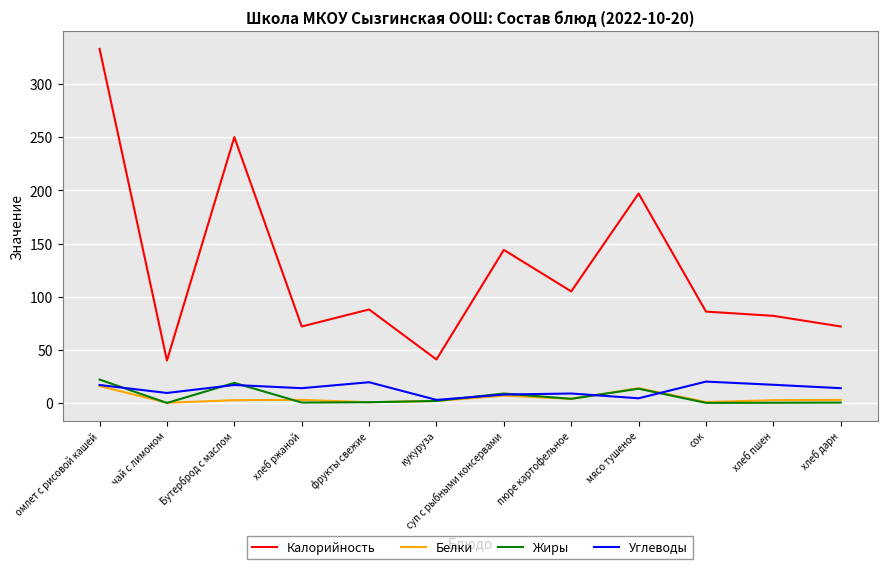

At which category is the sum across all series the highest?

омлет с рисовой кашей